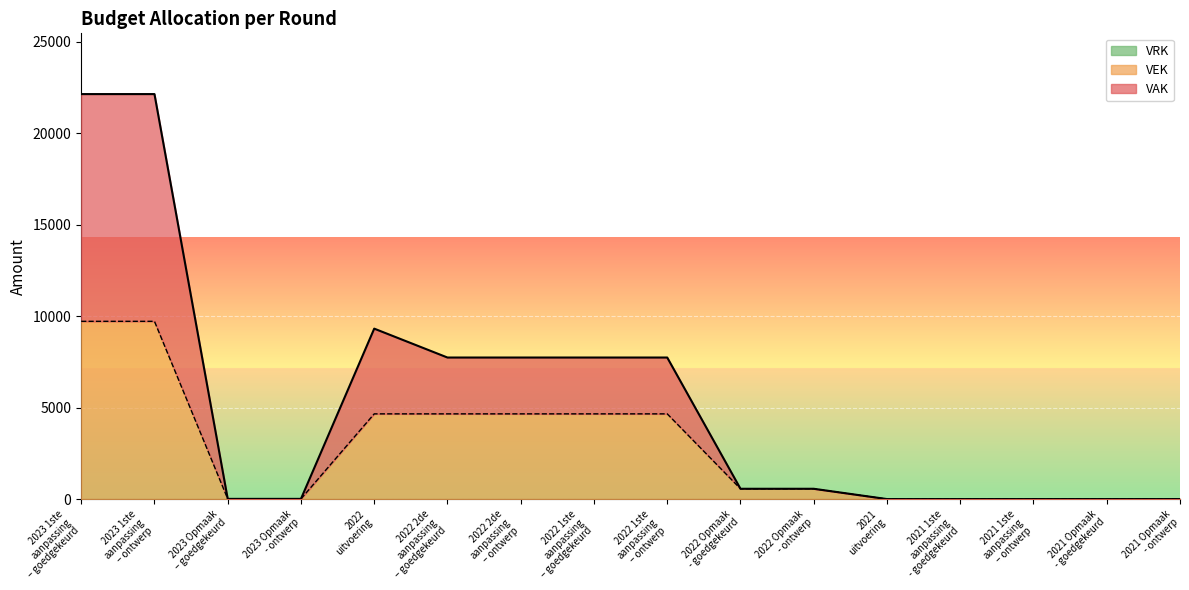

Reading right to left, extract all data points from this chart.

VAK: 0	0	0	0	0	563	563	7737	7737	7737	7737	9316	11	11	22137	22137
VEK: 0	0	0	0	0	563	563	4658	4658	4658	4658	4658	11	11	9716	9716